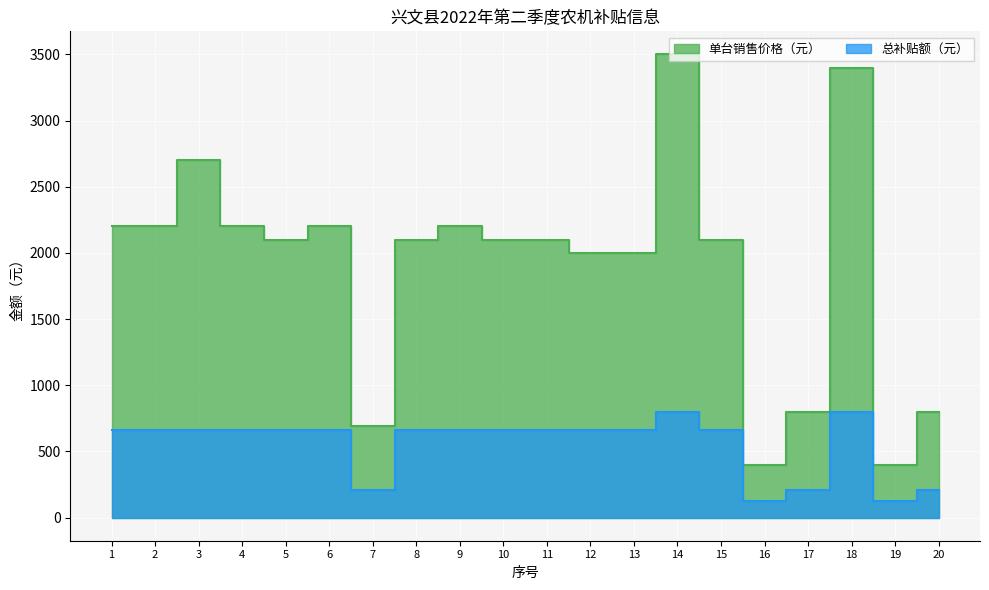

Where does the 总补贴额（元） series first go above 660?

14